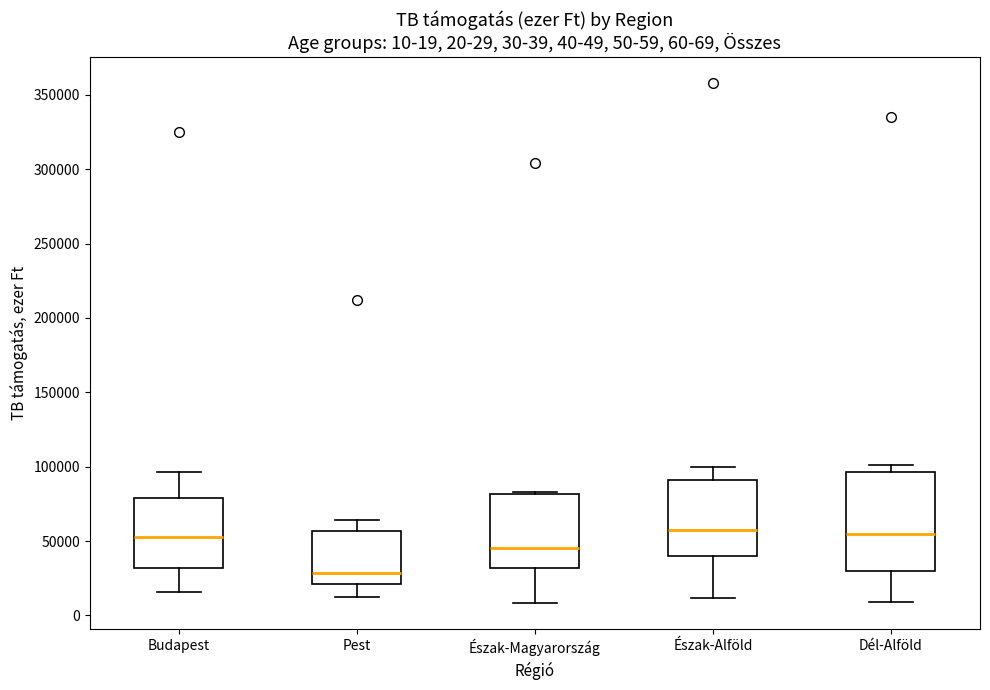

Which box is the tallest, from its lower edge to its upper edge?

Dél-Alföld